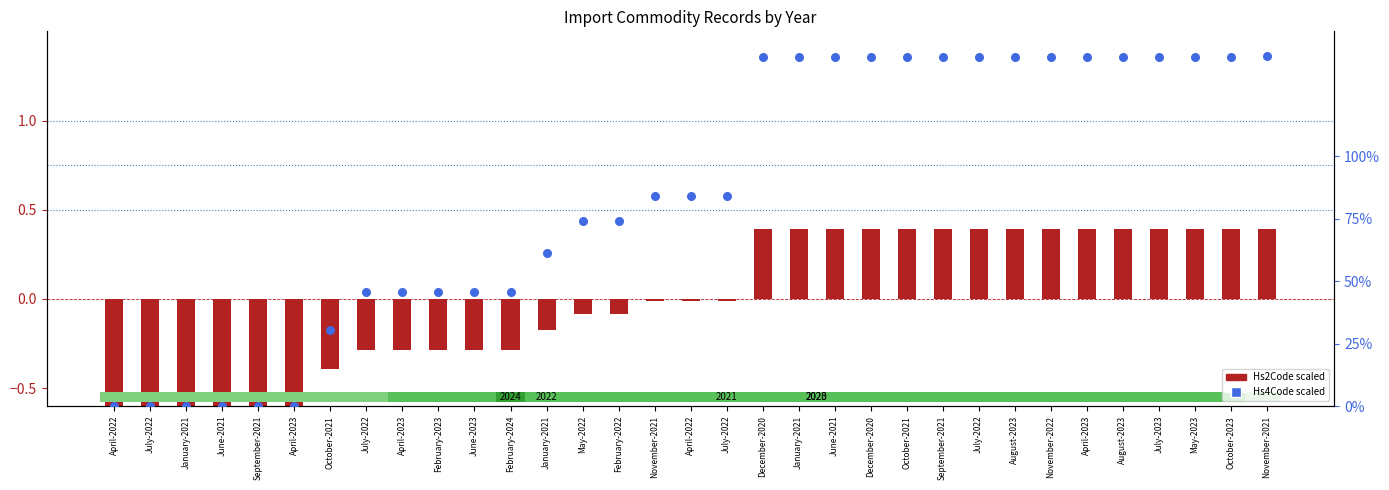

Which series has the largest total across all categories?

Hs4Code scaled